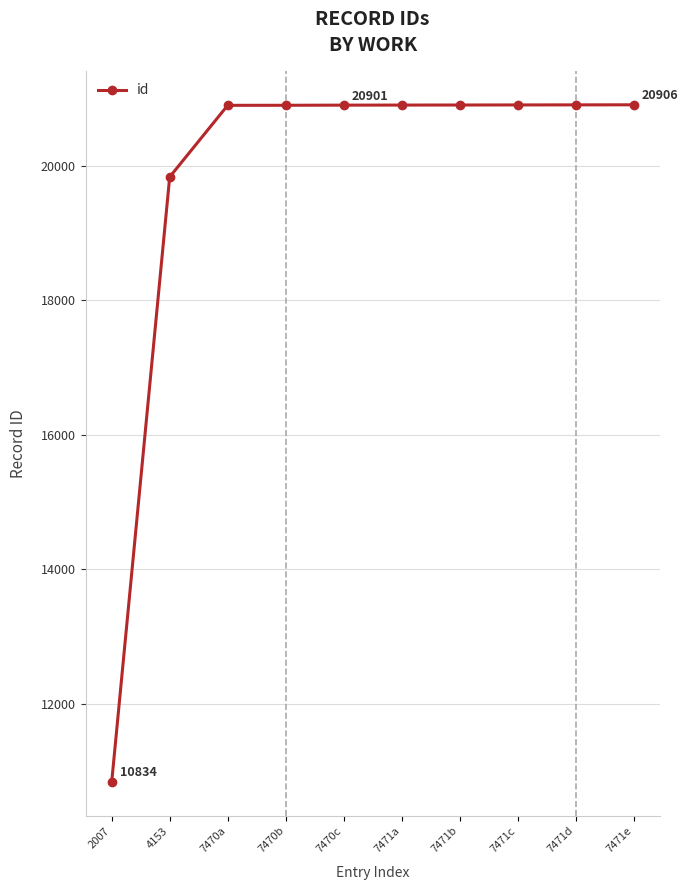

How many data points are less than 20902?

5